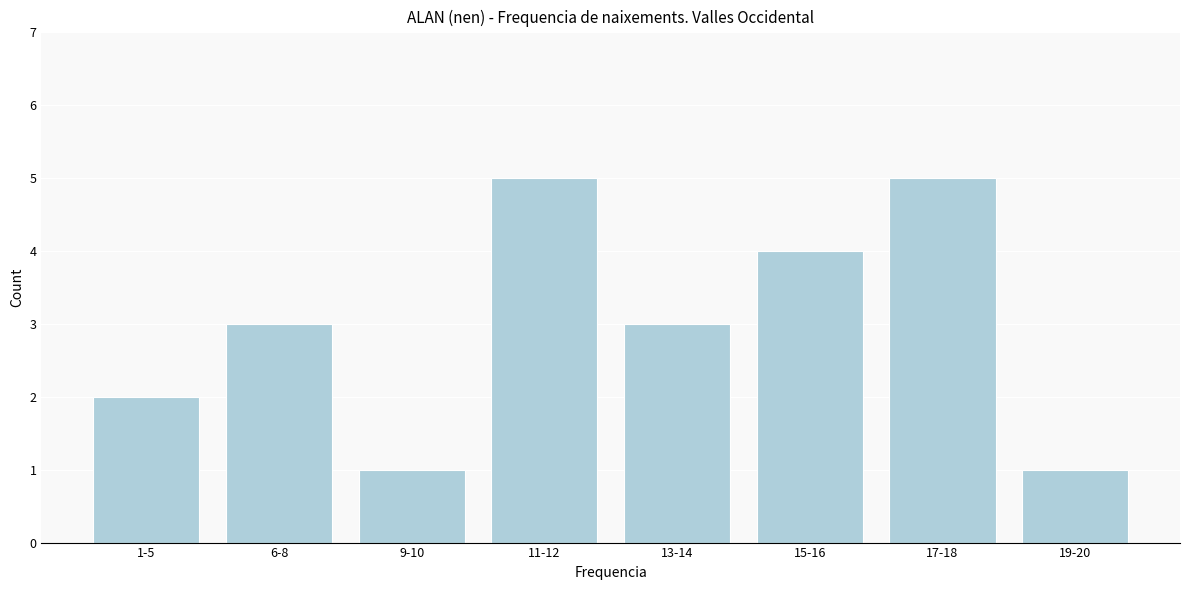

Reading left to right, extract all data points from this chart.

2	3	1	5	3	4	5	1